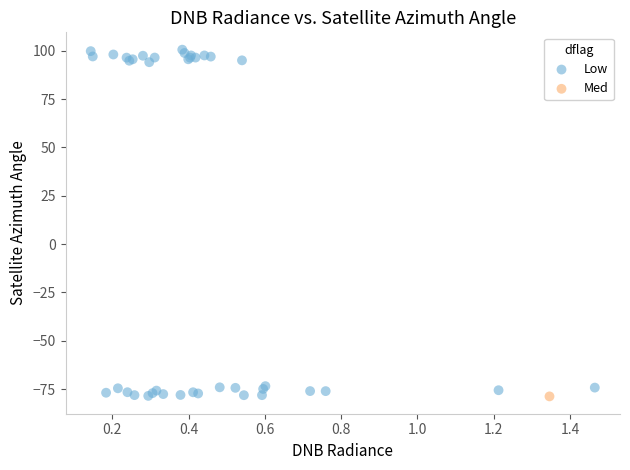

What are all the series names shown in the legend?

Low, Med